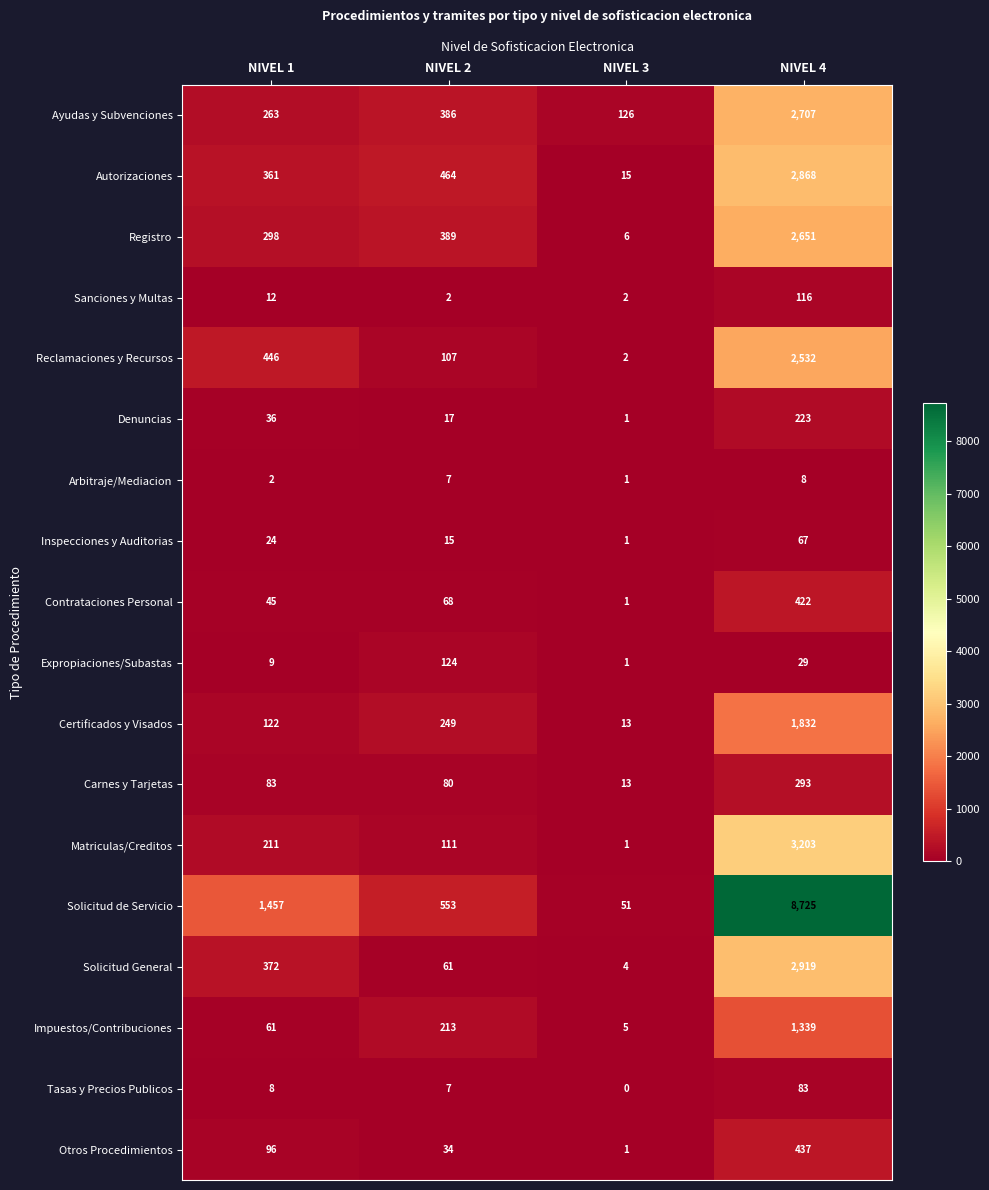

At NIVEL 4, list the series in order from smallest to largest.

Arbitraje/Mediacion, Expropiaciones/Subastas, Inspecciones y Auditorias, Tasas y Precios Publicos, Sanciones y Multas, Denuncias, Carnes y Tarjetas, Contrataciones Personal, Otros Procedimientos, Impuestos/Contribuciones, Certificados y Visados, Reclamaciones y Recursos, Registro, Ayudas y Subvenciones, Autorizaciones, Solicitud General, Matriculas/Creditos, Solicitud de Servicio